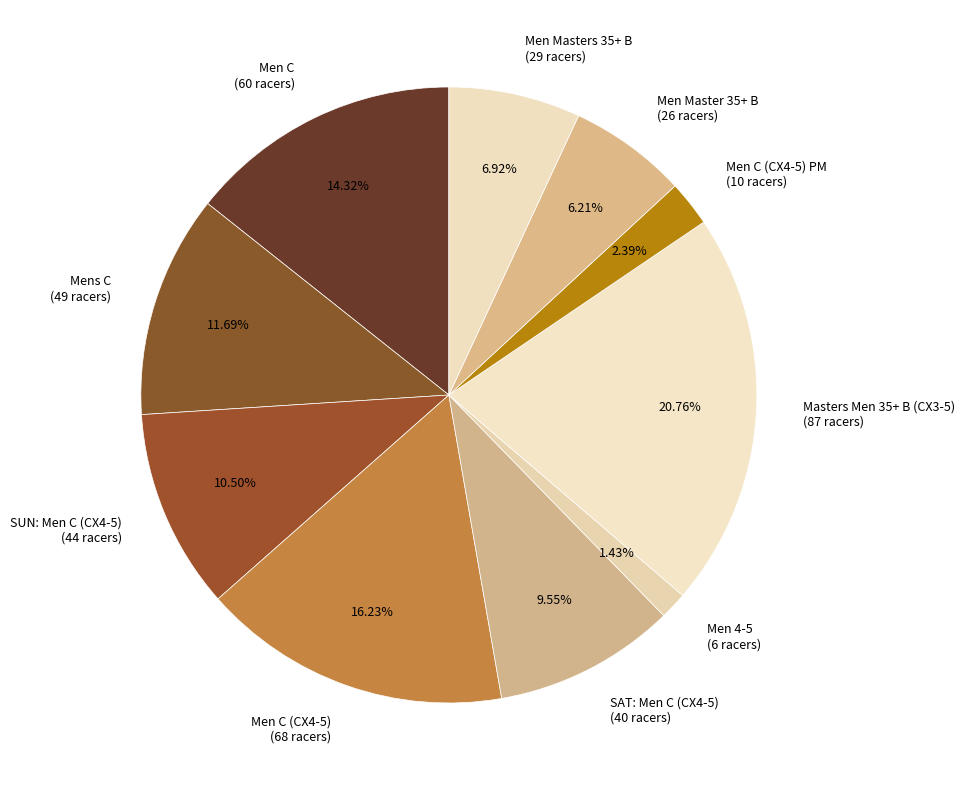

Does Men C (CX4-5) (68 racers) account for over 50% of the chart?

No